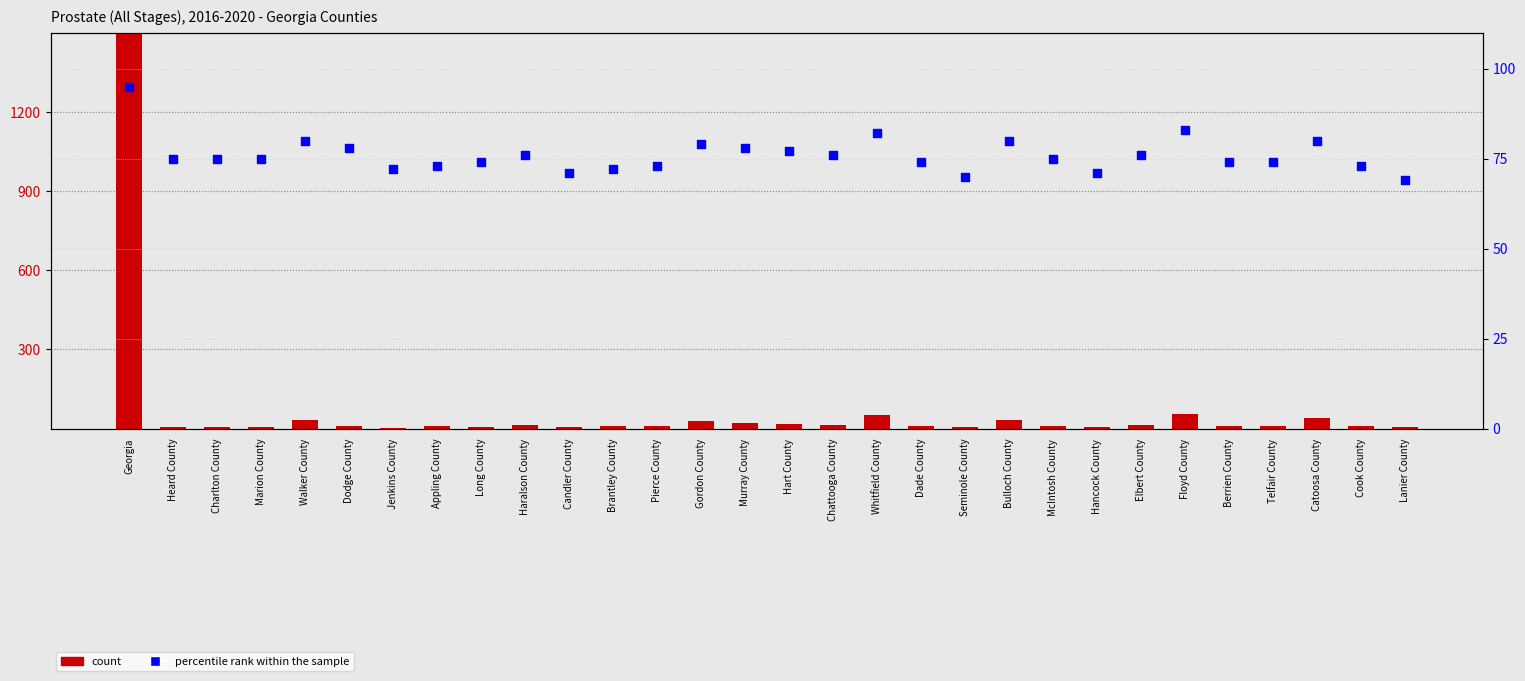

What is the total value across all series at Murray County?

98